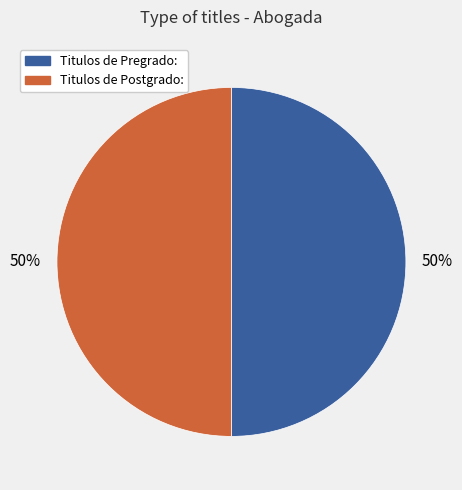

To the nearest percent, what is the average slice percentage?

50%